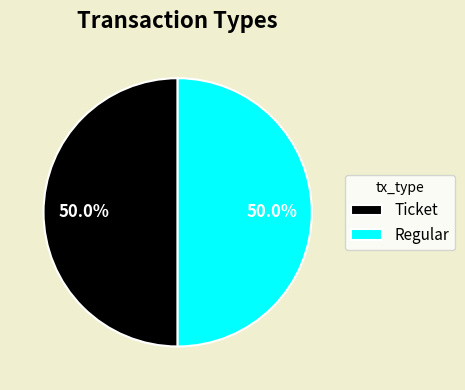

How much of the chart is everything except Regular?

50.0%